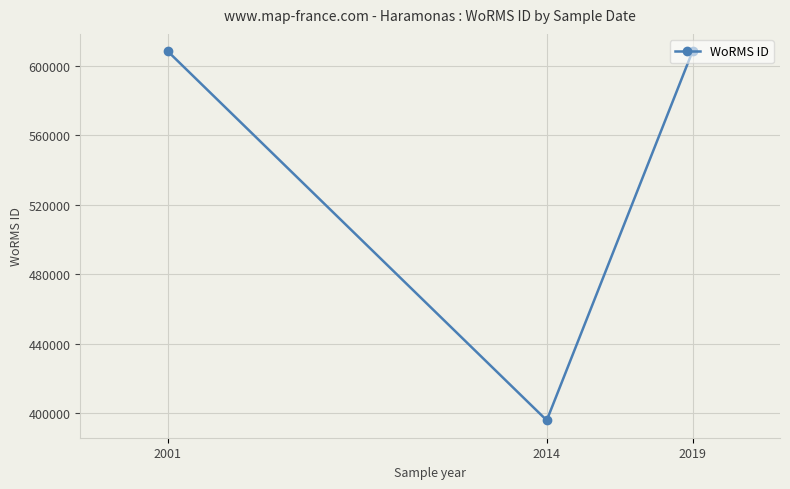

Between 2014 and 2001, which is larger?

2001